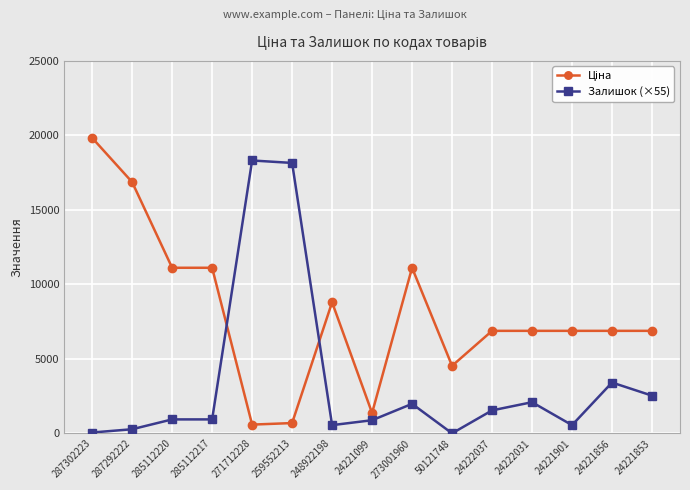

What is the difference between the maximum and second lowest values in the Залишок (×55) series?

18260.0